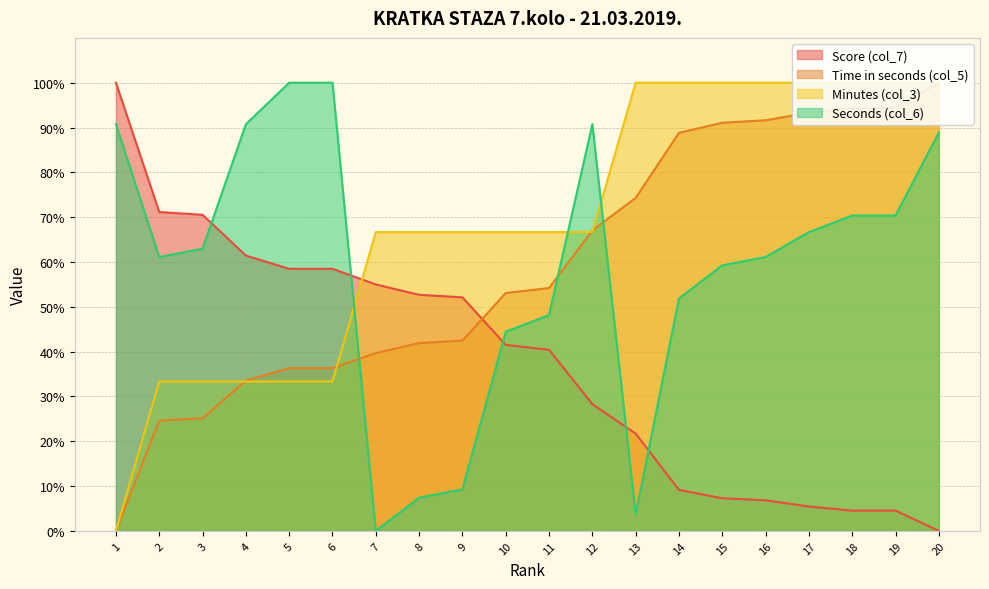

Rank the categories by Time in seconds (col_5) value from lowest to highest.

1, 2, 3, 4, 5, 6, 7, 8, 9, 10, 11, 12, 13, 14, 15, 16, 17, 18, 19, 20